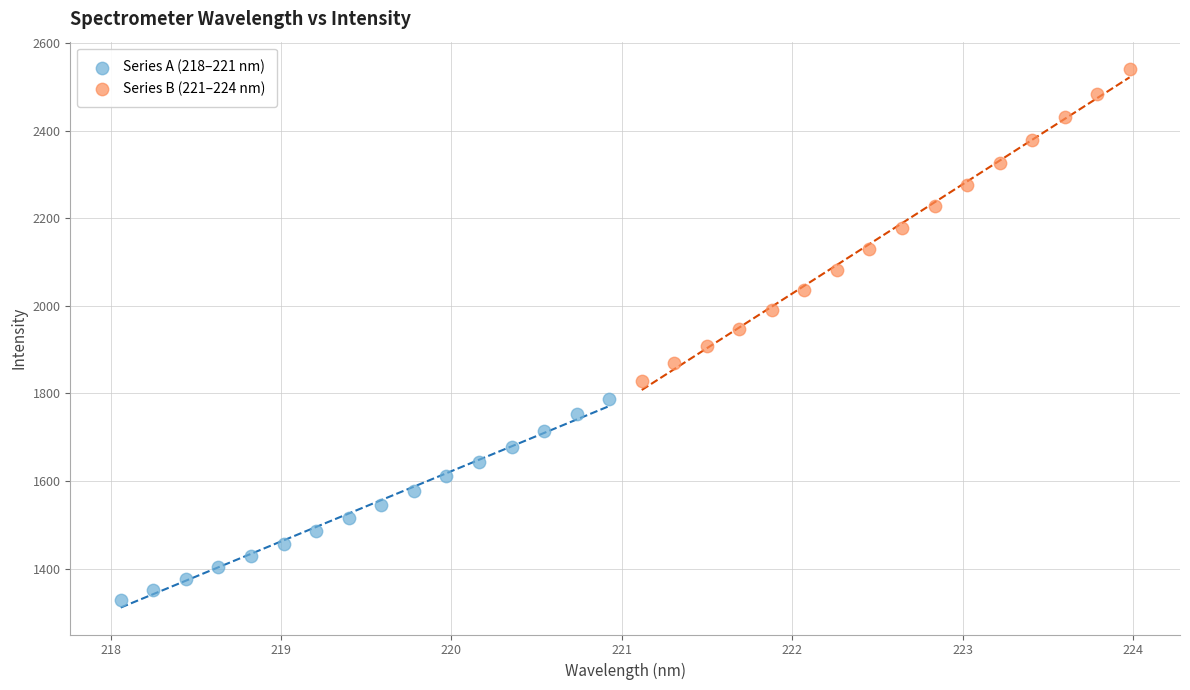

Which series has the widest spread of Y values?

Series B (221–224 nm)